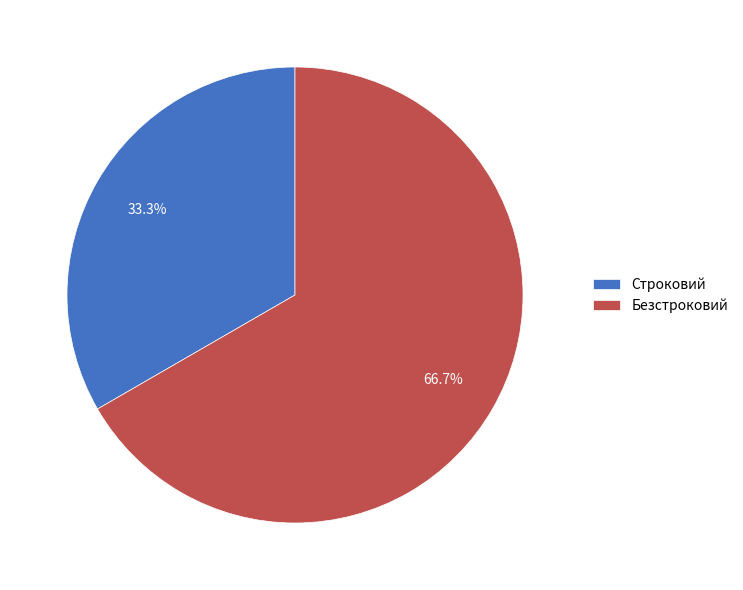

What is the majority slice?

Безстроковий